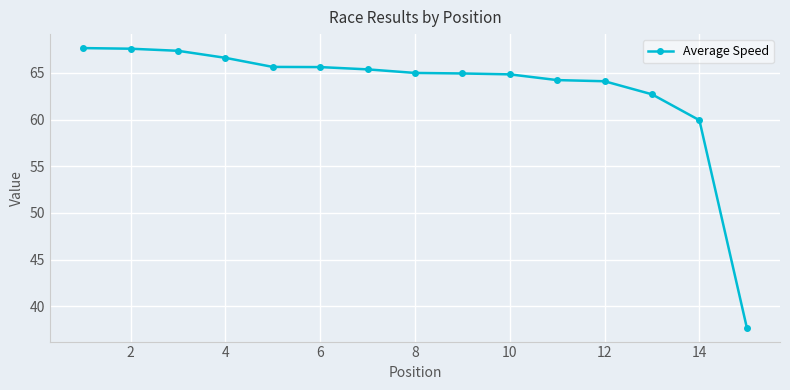

What is the difference between the maximum and second lowest values?

7.7